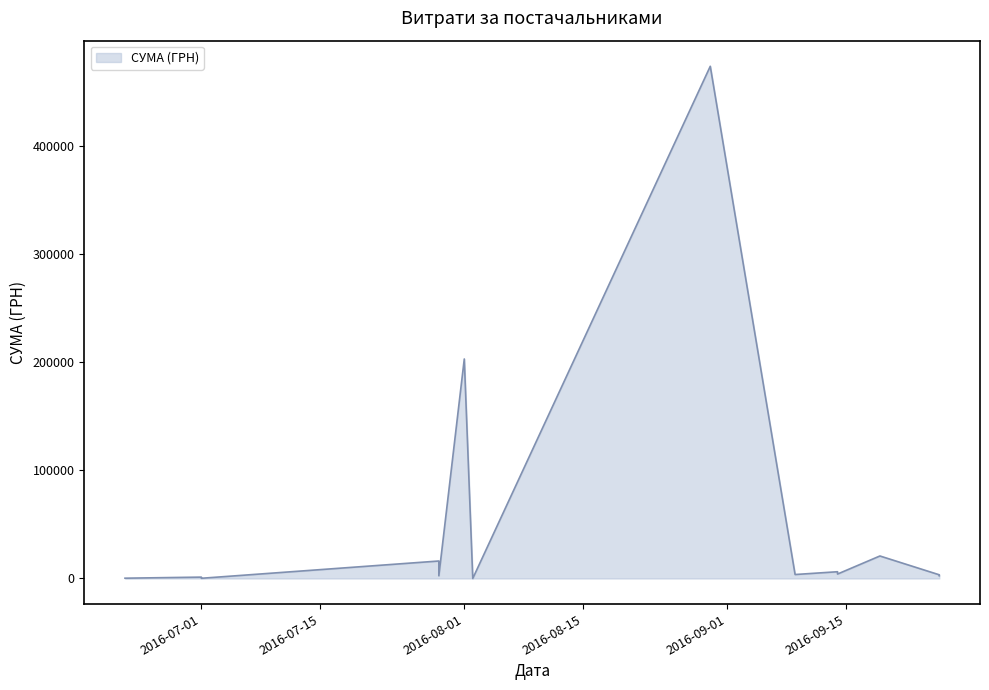

Does the chart display data point markers on the line(s)?

No